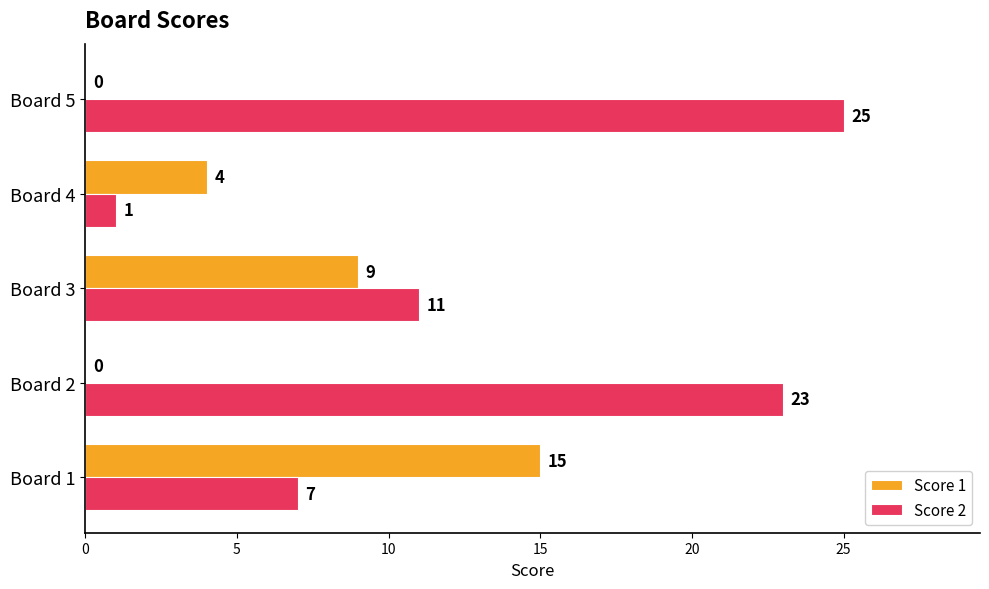

Which category has the highest value in the Score 2 series?

Board 5